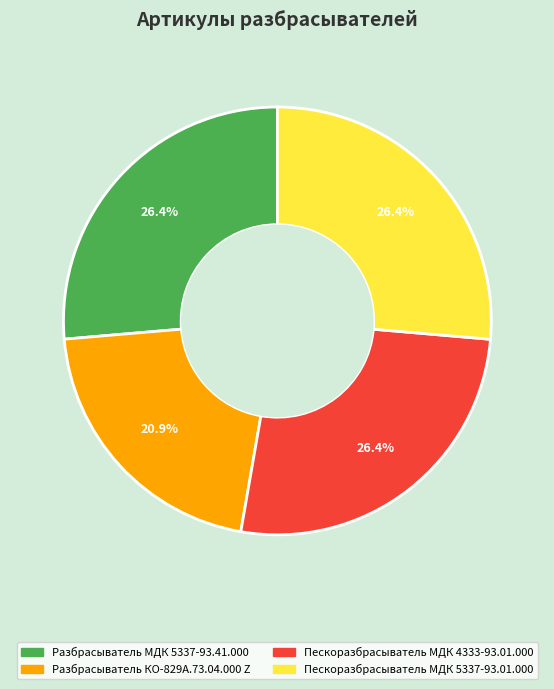

Do Разбрасыватель МДК 5337-93.41.000 and Пескоразбрасыватель МДК 4333-93.01.000 together represent more than half of the pie?

Yes